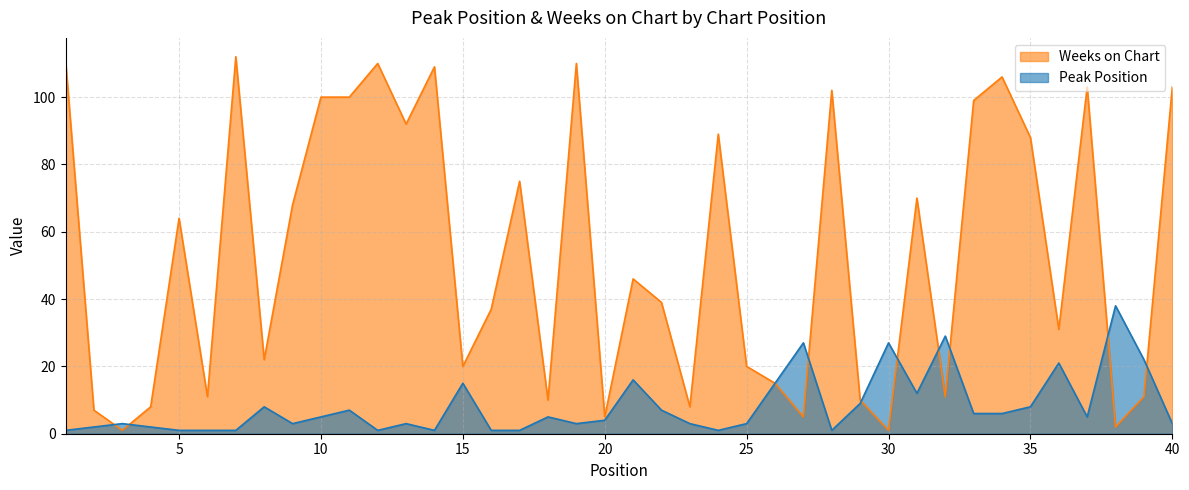

Between which two adjacent categories do Weeks on Chart and Peak Position first intersect?

2 and 3